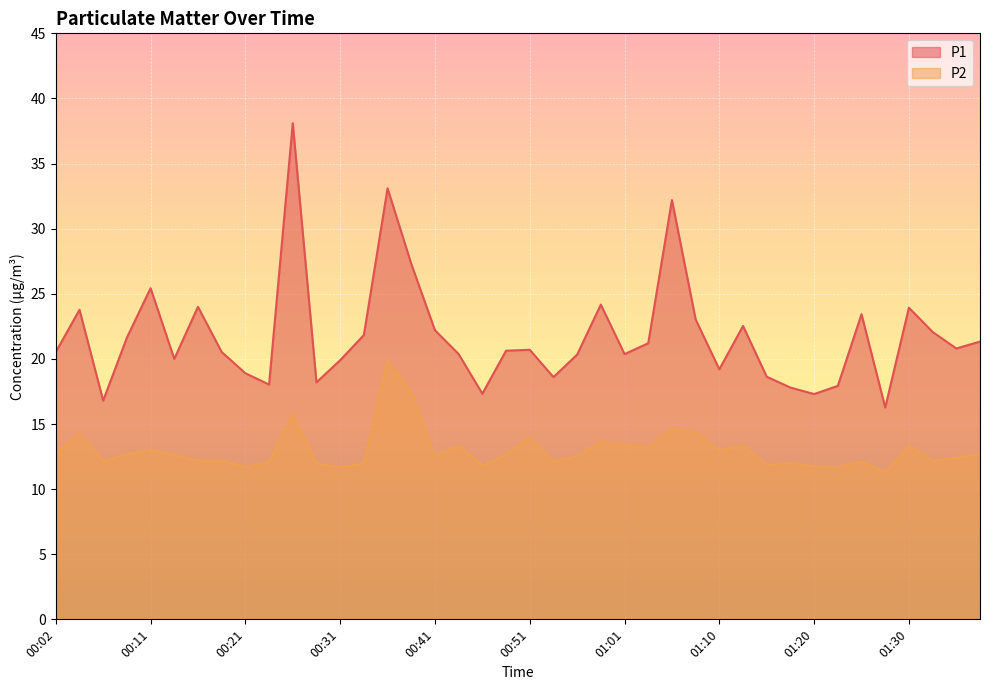

The value of P2 at 01:20 is 4.7. True or false?

False